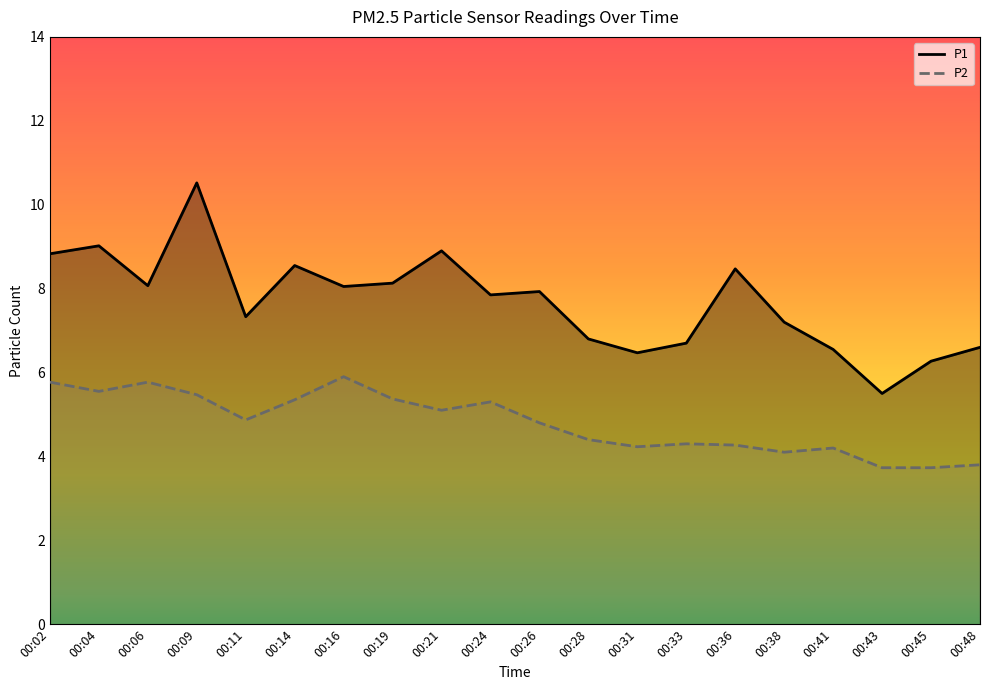

The P1 series shows 8.9 at 00:21. True or false?

True